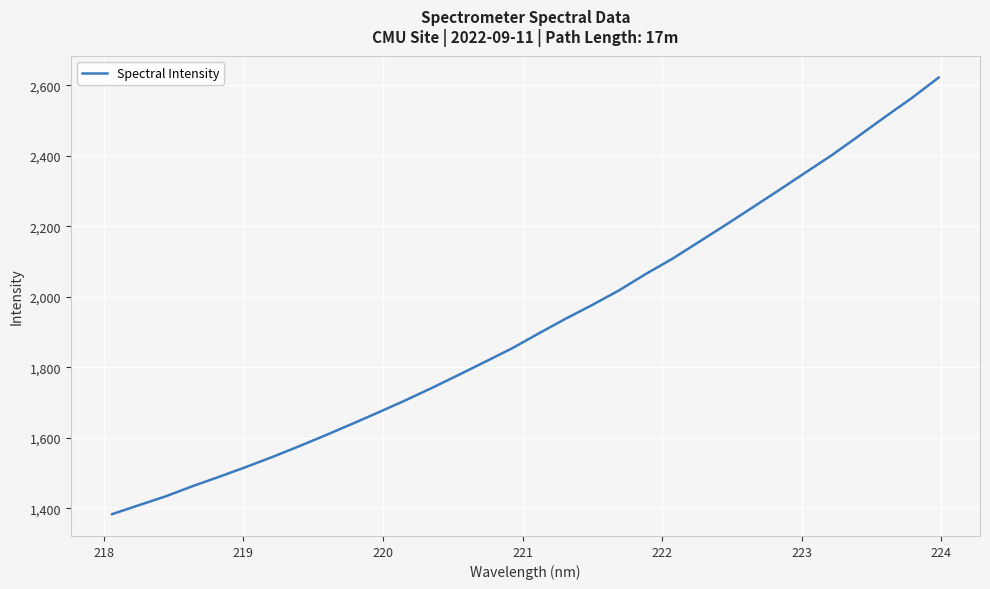

What is the greatest value displayed?

2622.1